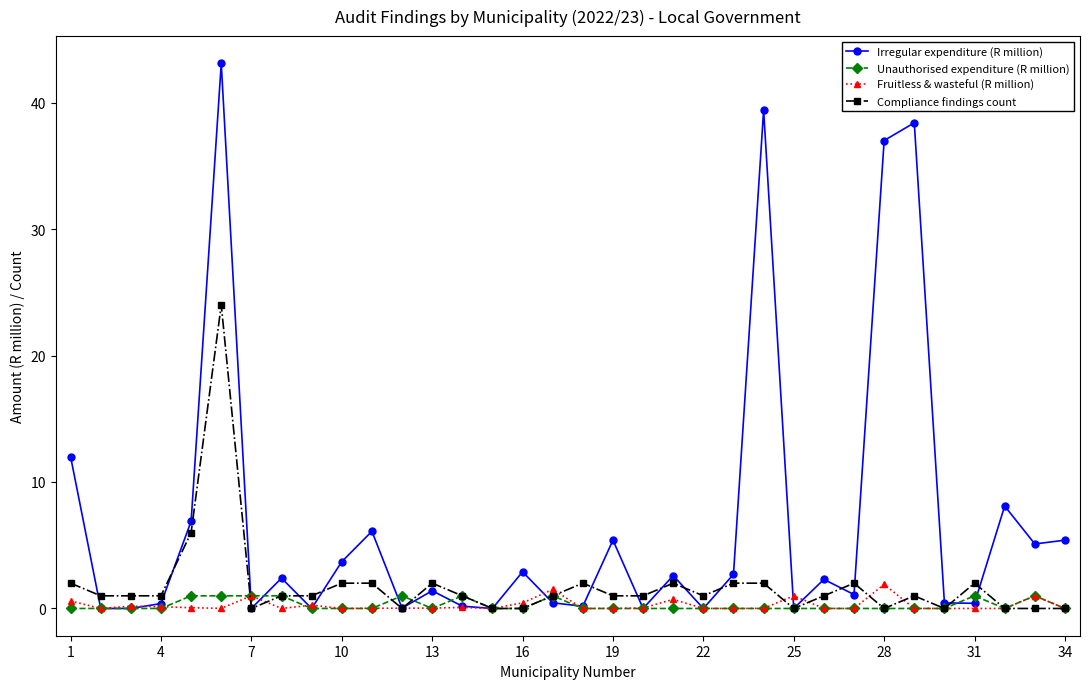

What is the highest value of the Irregular expenditure (R million) series?

43.1